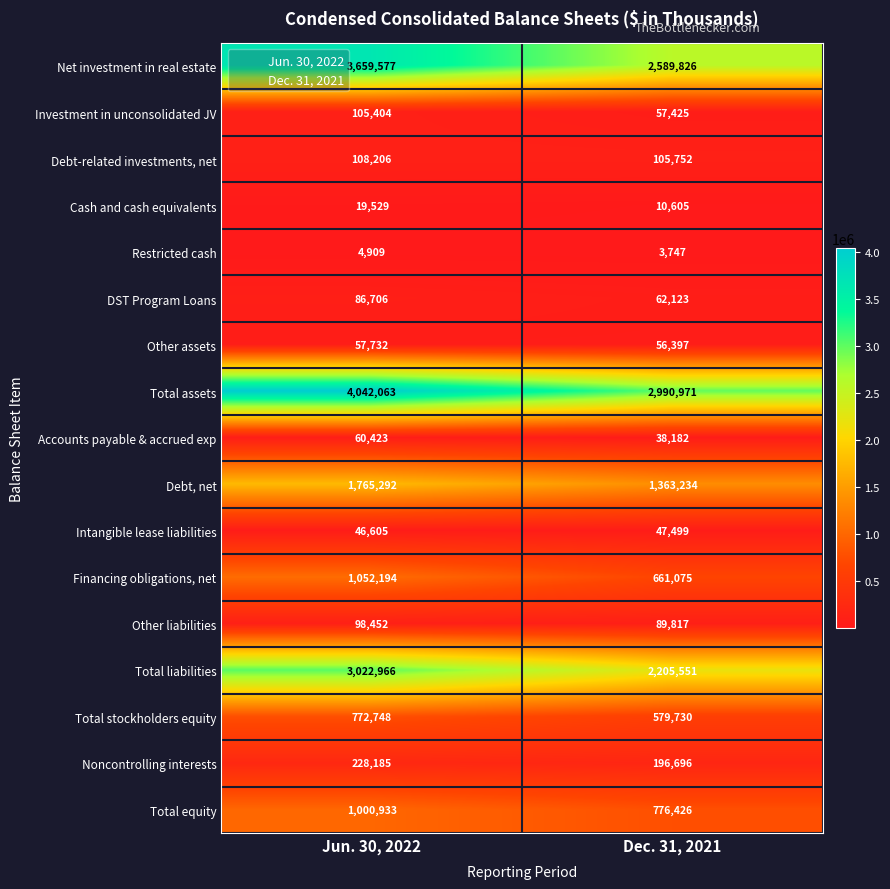

Which series has the largest total across all categories?

Total assets